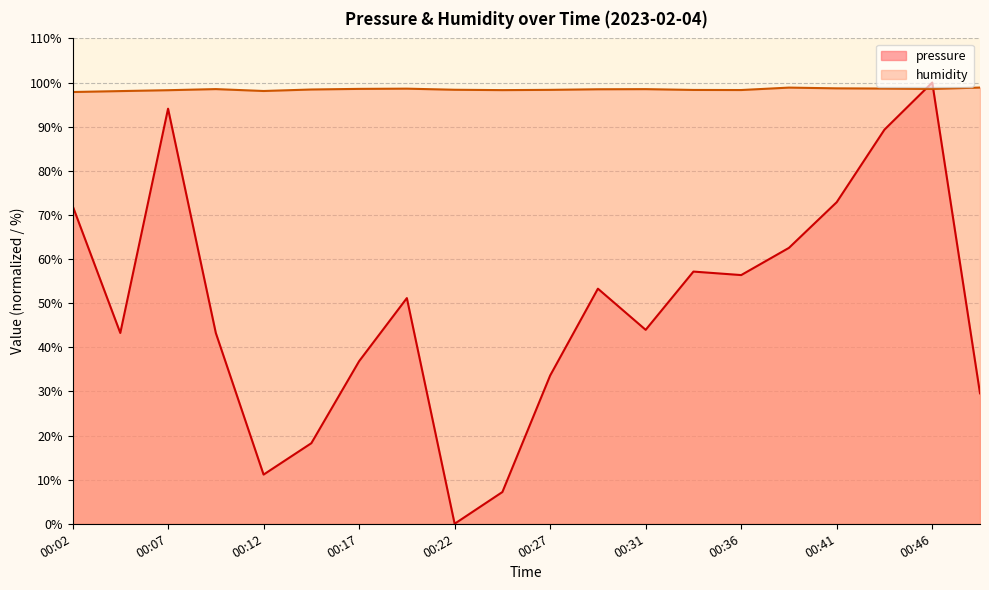

Read the pressure value at 00:36.

56.4